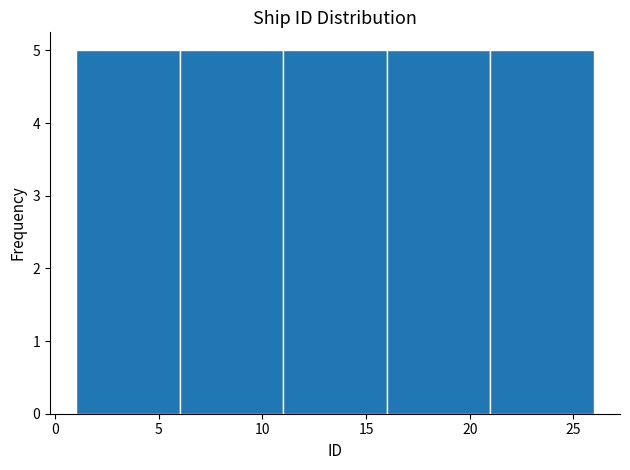

Reading left to right, list every bar in this chart as the range it spans on the x-axis followed by its height. The values are not printed on the chart, so give them approximately, as read against the axis.

1 to 6: 5
6 to 11: 5
11 to 16: 5
16 to 21: 5
21 to 26: 5